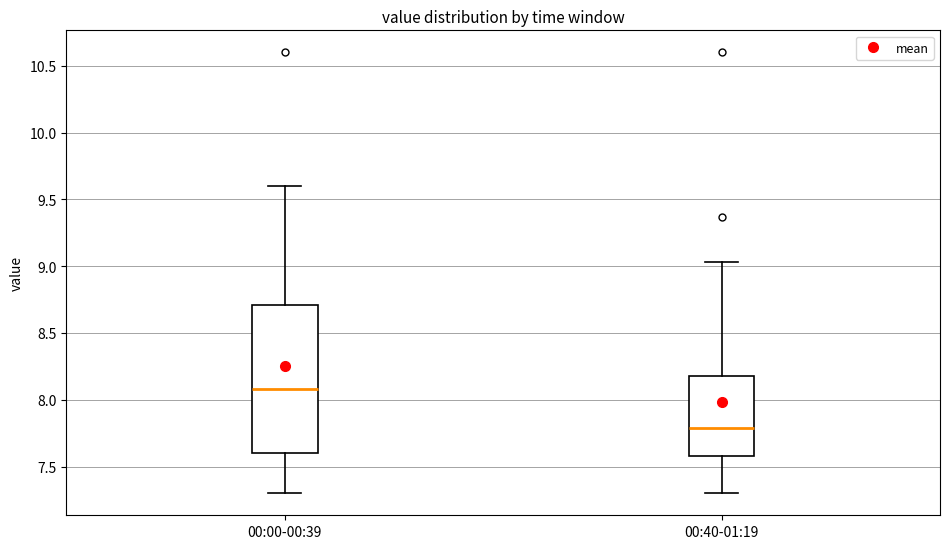

Which box's median line is the lowest?

00:40-01:19